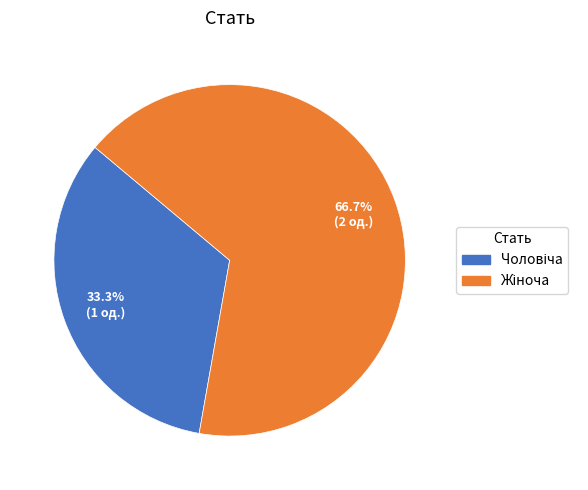

Is there any slice that represents more than half of the pie?

Yes